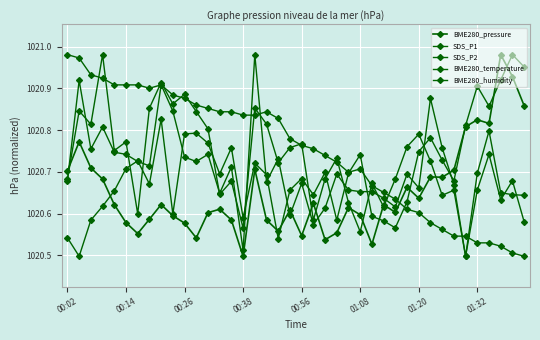

What is the difference between the maximum and minimum values in the BME280_temperature series?

0.5